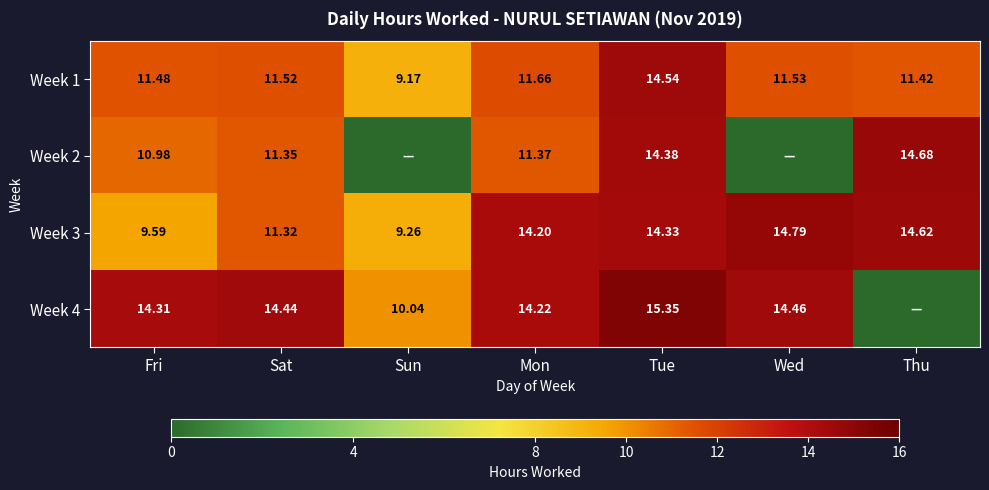

At which label does Week 3 first exceed 14?

Mon